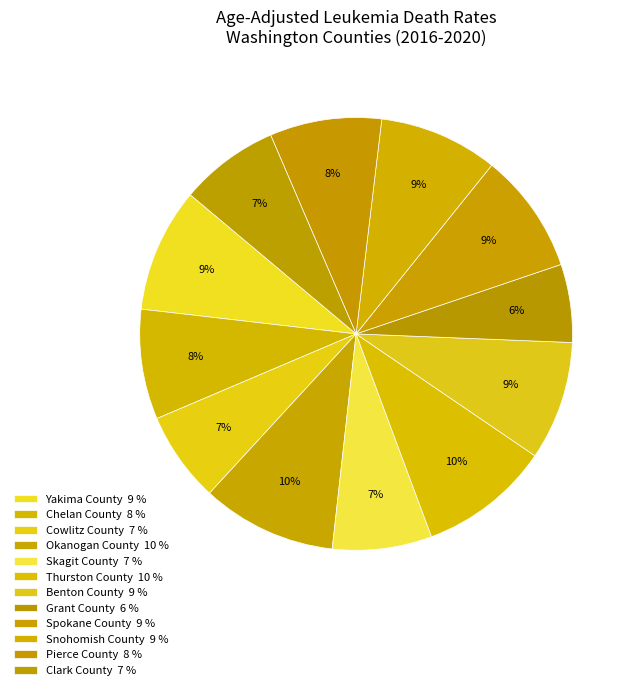

Count the number of slices in the pie.

12